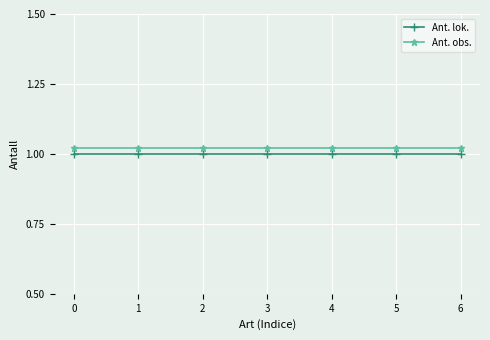

The Ant. lok. series shows 1.0 at 4. True or false?

True